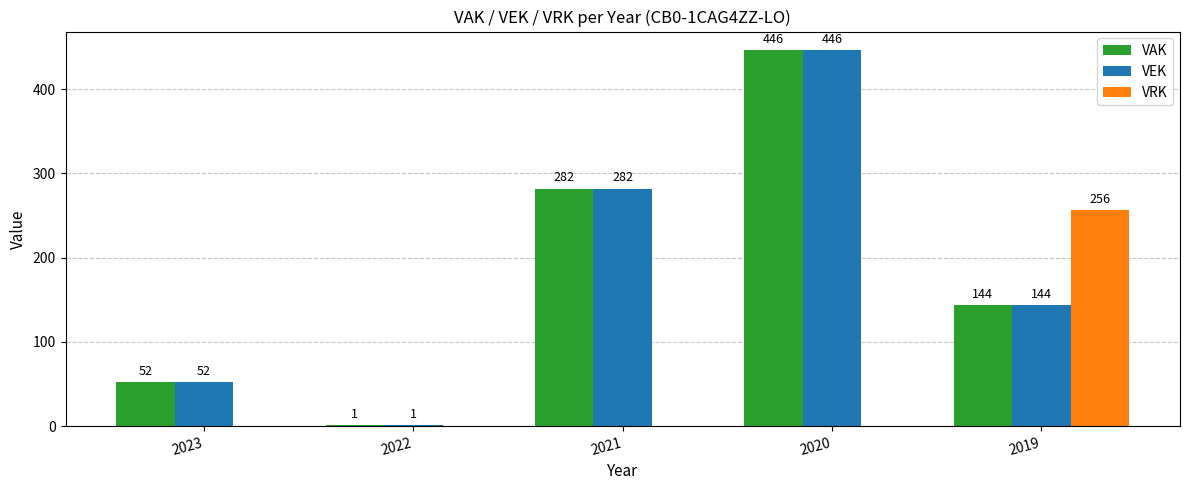

What is the total value across all series at 2020?

892